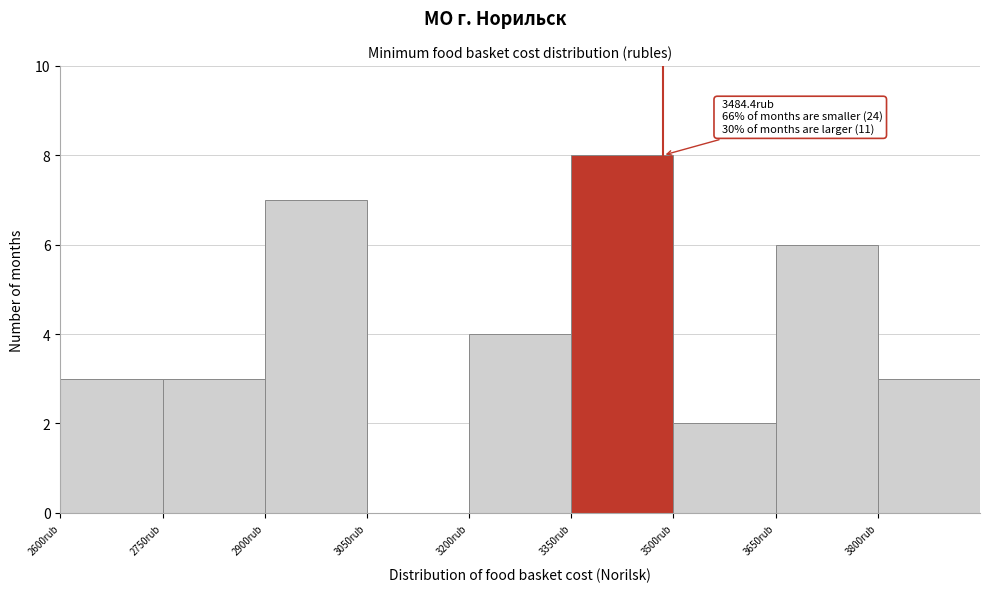

Which range on the x-axis has the tallest bar?

3350 to 3500